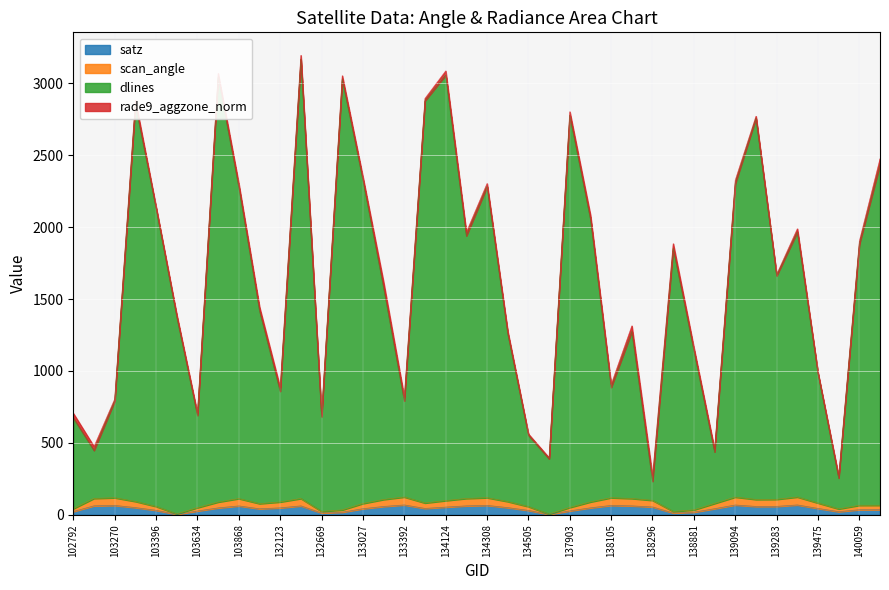

Which has a higher value, 139269 or 103752?

139269